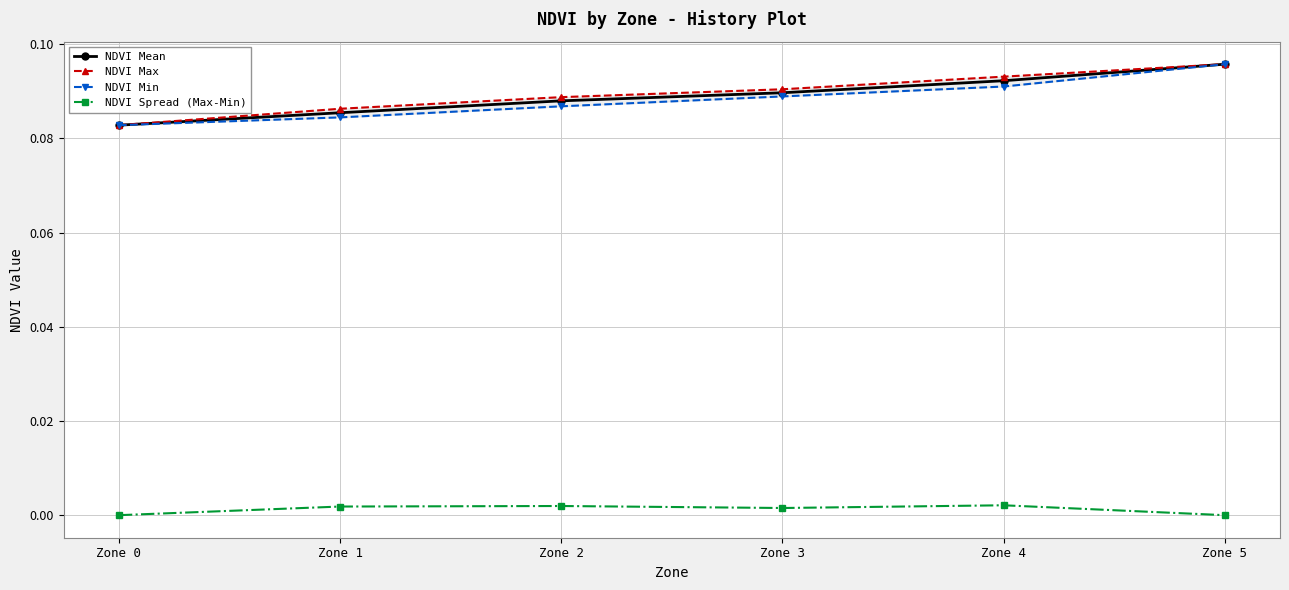

Count the NDVI Mean values in the range 0 to 1.

6